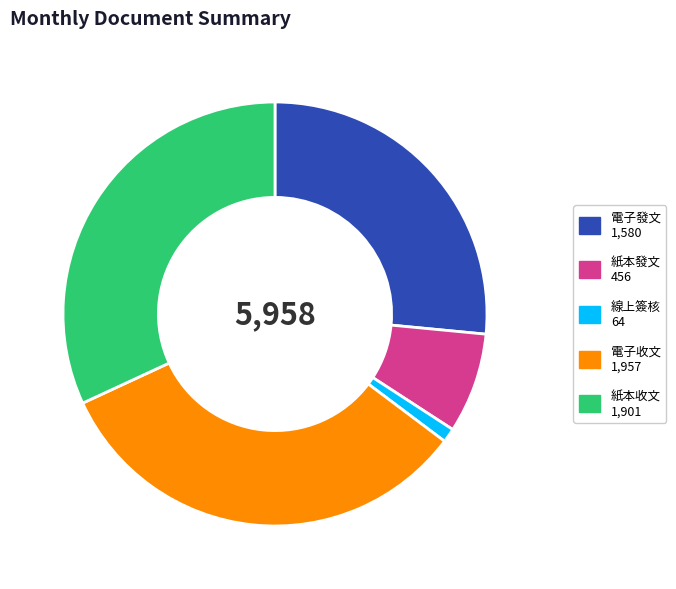

Combined, do 紙本發文 and 紙本收文 account for over 50%?

No